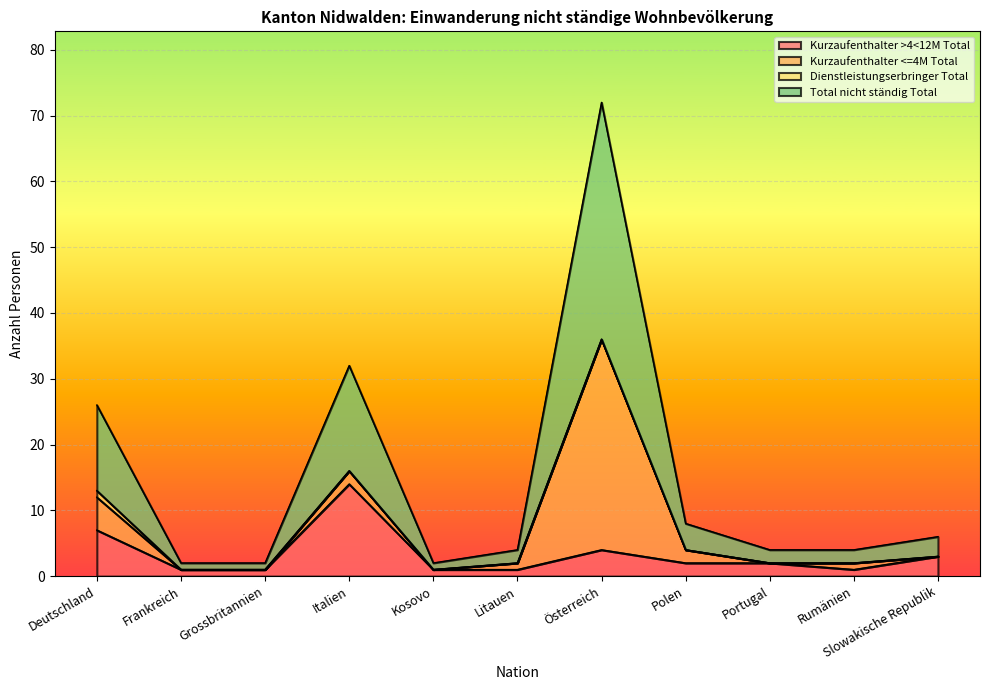

How many data points does each series have?

11